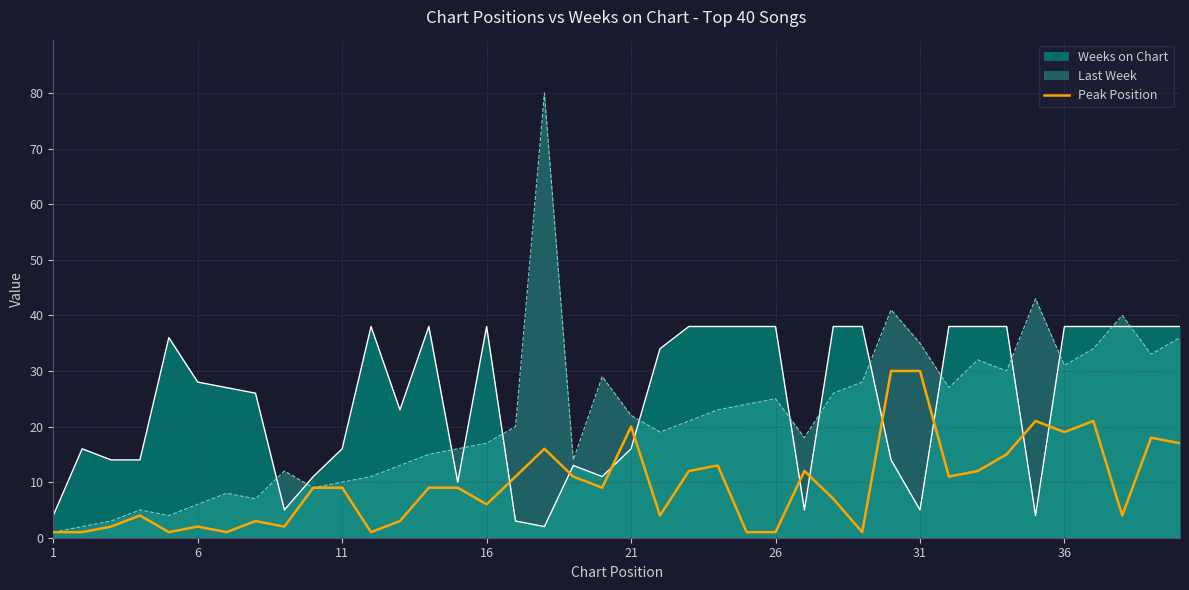

Does the chart display data point markers on the line(s)?

No